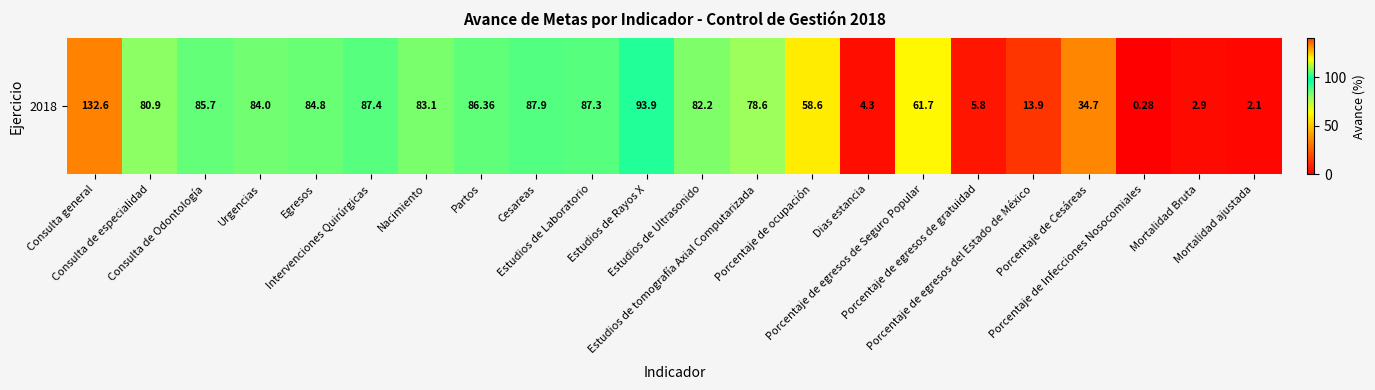

Where does the data first go above 82?

Consulta general